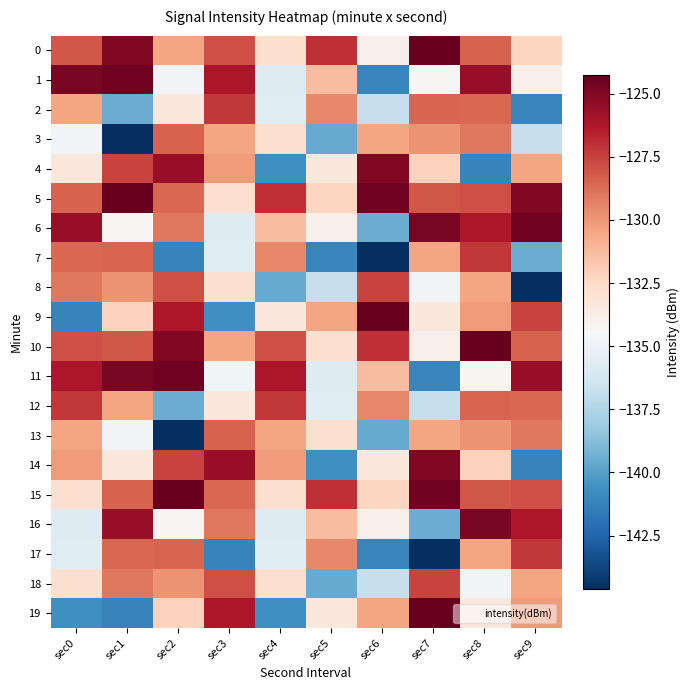

Reading left to right, extract all data points from this chart.

0: sec0=-128.1	sec1=-125.0	sec2=-130.4	sec3=-127.9	sec4=-132.7	sec5=-127.0	sec6=-133.9	sec7=-124.3	sec8=-128.4	sec9=-132.3
1: sec0=-124.8	sec1=-124.6	sec2=-134.7	sec3=-126.2	sec4=-135.7	sec5=-131.3	sec6=-141.2	sec7=-134.3	sec8=-125.6	sec9=-133.9
2: sec0=-130.4	sec1=-139.5	sec2=-133.4	sec3=-127.2	sec4=-135.7	sec5=-129.5	sec6=-136.8	sec7=-128.5	sec8=-128.6	sec9=-141.2
3: sec0=-134.7	sec1=-144.6	sec2=-128.4	sec3=-130.4	sec4=-132.8	sec5=-139.5	sec6=-130.5	sec7=-129.9	sec8=-129.1	sec9=-136.8
4: sec0=-133.4	sec1=-127.6	sec2=-125.6	sec3=-130.1	sec4=-140.6	sec5=-133.4	sec6=-125.0	sec7=-132.1	sec8=-141.2	sec9=-130.5
5: sec0=-128.4	sec1=-124.3	sec2=-128.6	sec3=-132.7	sec4=-127.0	sec5=-132.3	sec6=-124.6	sec7=-128.1	sec8=-127.9	sec9=-125.0
6: sec0=-125.6	sec1=-134.3	sec2=-129.1	sec3=-135.7	sec4=-131.3	sec5=-133.9	sec6=-139.5	sec7=-124.8	sec8=-126.2	sec9=-124.6
7: sec0=-128.6	sec1=-128.5	sec2=-141.2	sec3=-135.7	sec4=-129.5	sec5=-141.2	sec6=-144.6	sec7=-130.4	sec8=-127.2	sec9=-139.5
8: sec0=-129.1	sec1=-129.9	sec2=-127.9	sec3=-132.8	sec4=-139.5	sec5=-136.8	sec6=-127.6	sec7=-134.7	sec8=-130.4	sec9=-144.6
9: sec0=-141.2	sec1=-132.1	sec2=-126.2	sec3=-140.6	sec4=-133.4	sec5=-130.5	sec6=-124.3	sec7=-133.4	sec8=-130.1	sec9=-127.6
10: sec0=-127.9	sec1=-128.1	sec2=-125.0	sec3=-130.4	sec4=-127.9	sec5=-132.7	sec6=-127.0	sec7=-133.9	sec8=-124.3	sec9=-128.4
11: sec0=-126.2	sec1=-124.8	sec2=-124.6	sec3=-134.7	sec4=-126.2	sec5=-135.7	sec6=-131.3	sec7=-141.2	sec8=-134.3	sec9=-125.6
12: sec0=-127.2	sec1=-130.4	sec2=-139.5	sec3=-133.4	sec4=-127.2	sec5=-135.7	sec6=-129.5	sec7=-136.8	sec8=-128.5	sec9=-128.6
13: sec0=-130.4	sec1=-134.7	sec2=-144.6	sec3=-128.4	sec4=-130.4	sec5=-132.8	sec6=-139.5	sec7=-130.5	sec8=-129.9	sec9=-129.1
14: sec0=-130.1	sec1=-133.4	sec2=-127.6	sec3=-125.6	sec4=-130.1	sec5=-140.6	sec6=-133.4	sec7=-125.0	sec8=-132.1	sec9=-141.2
15: sec0=-132.7	sec1=-128.4	sec2=-124.3	sec3=-128.6	sec4=-132.7	sec5=-127.0	sec6=-132.3	sec7=-124.6	sec8=-128.1	sec9=-127.9
16: sec0=-135.7	sec1=-125.6	sec2=-134.3	sec3=-129.1	sec4=-135.7	sec5=-131.3	sec6=-133.9	sec7=-139.5	sec8=-124.8	sec9=-126.2
17: sec0=-135.7	sec1=-128.6	sec2=-128.5	sec3=-141.2	sec4=-135.7	sec5=-129.5	sec6=-141.2	sec7=-144.6	sec8=-130.4	sec9=-127.2
18: sec0=-132.8	sec1=-129.1	sec2=-129.9	sec3=-127.9	sec4=-132.8	sec5=-139.5	sec6=-136.8	sec7=-127.6	sec8=-134.7	sec9=-130.4
19: sec0=-140.6	sec1=-141.2	sec2=-132.1	sec3=-126.2	sec4=-140.6	sec5=-133.4	sec6=-130.5	sec7=-124.3	sec8=-133.4	sec9=-130.1